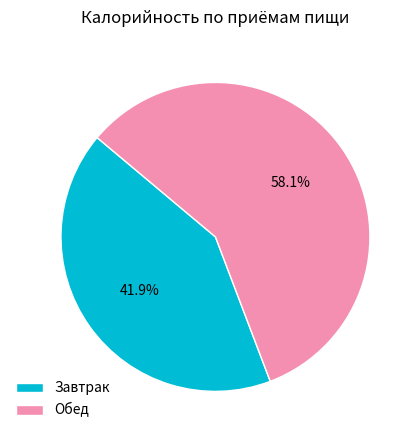

Rank the categories by value from lowest to highest.

Завтрак, Обед